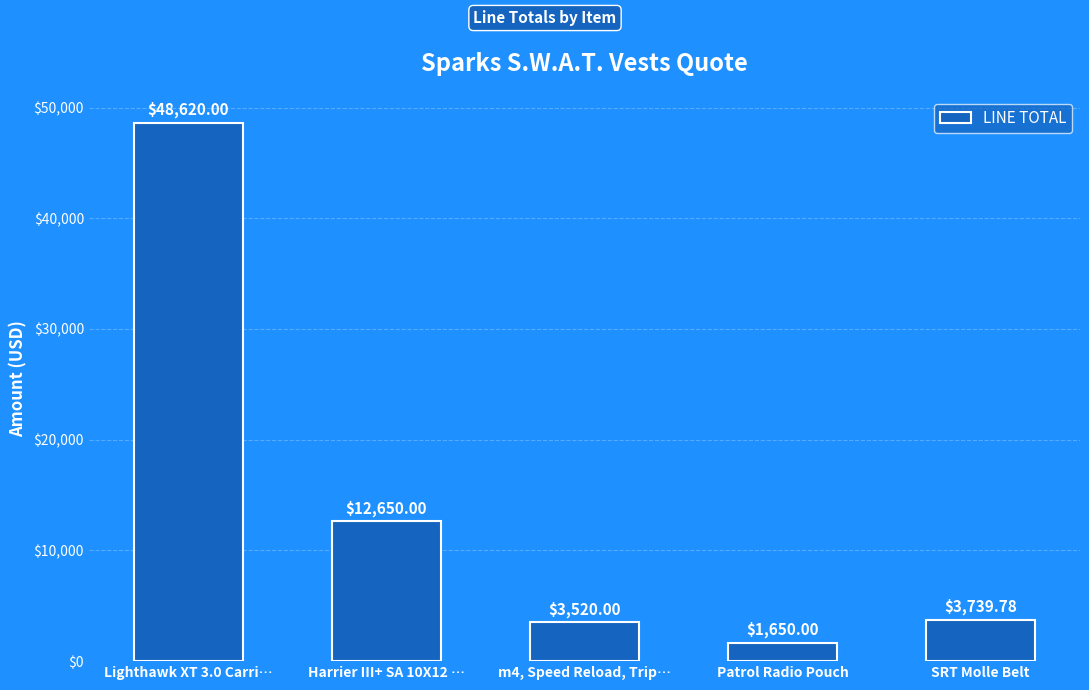

At which category does the chart reach its minimum across all series?

Patrol Radio Pouch